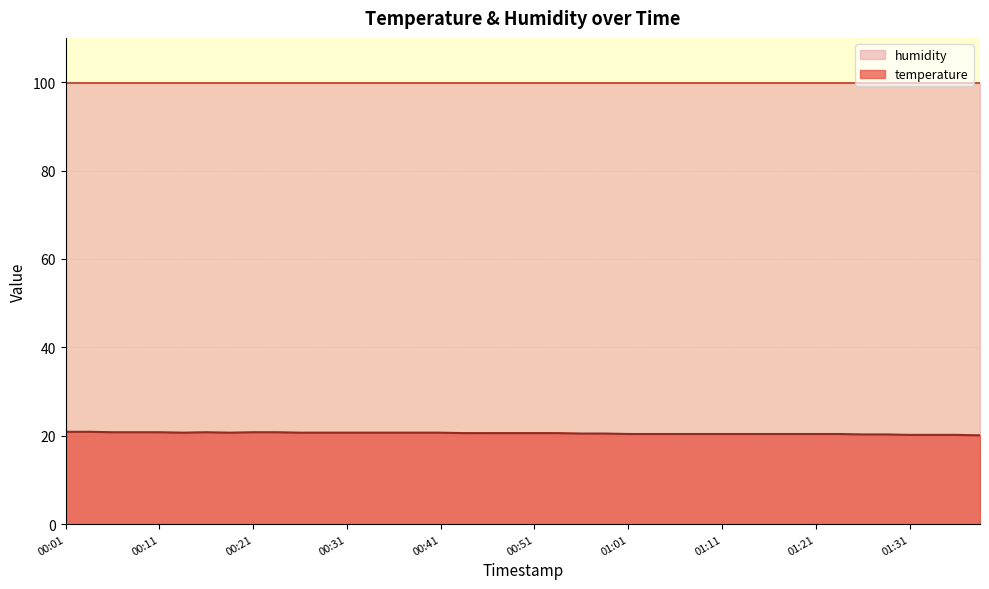

Between 01:34 and 00:08, which is larger?

00:08